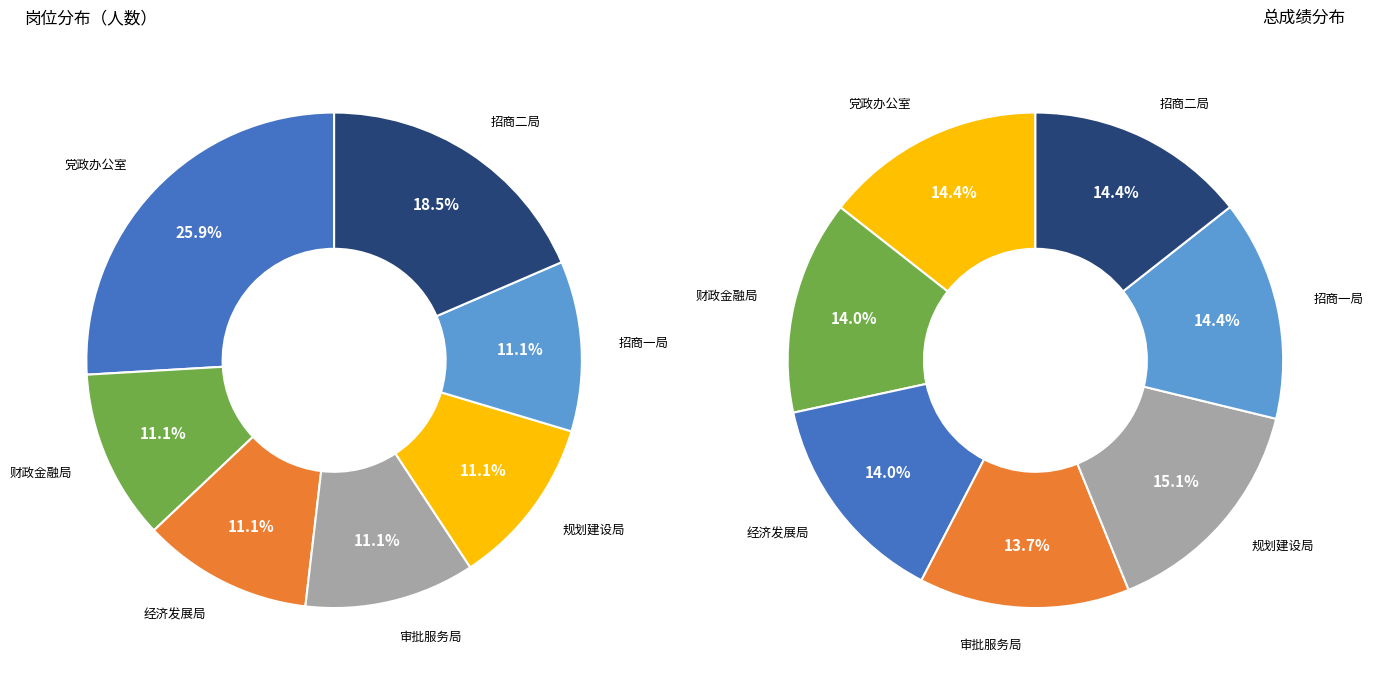

What portion of the pie excludes 财政金融局?

88.9%